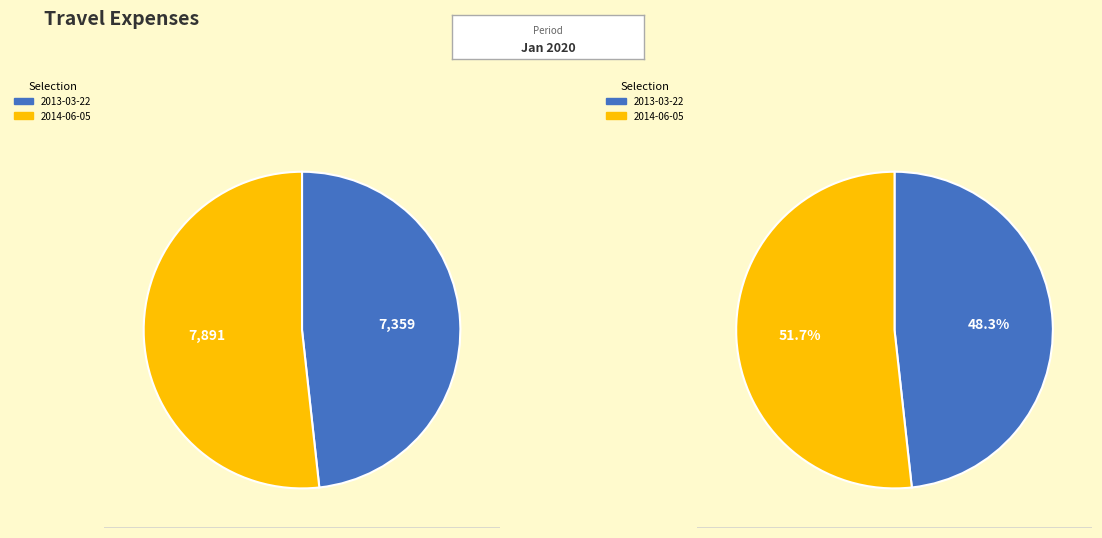

Which slice is the largest?

2014-06-05